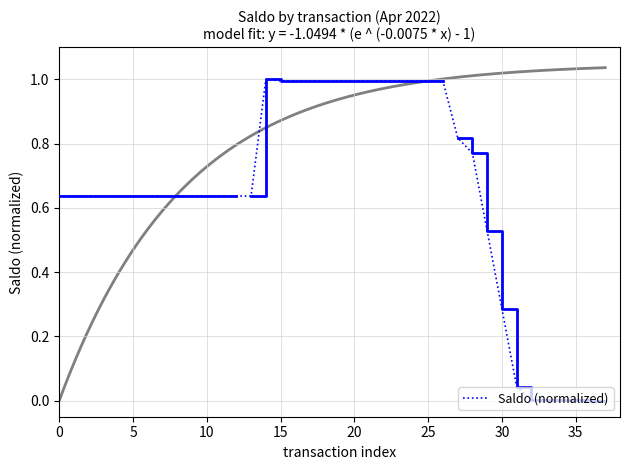

What is the label of the 27th point from the right?

11